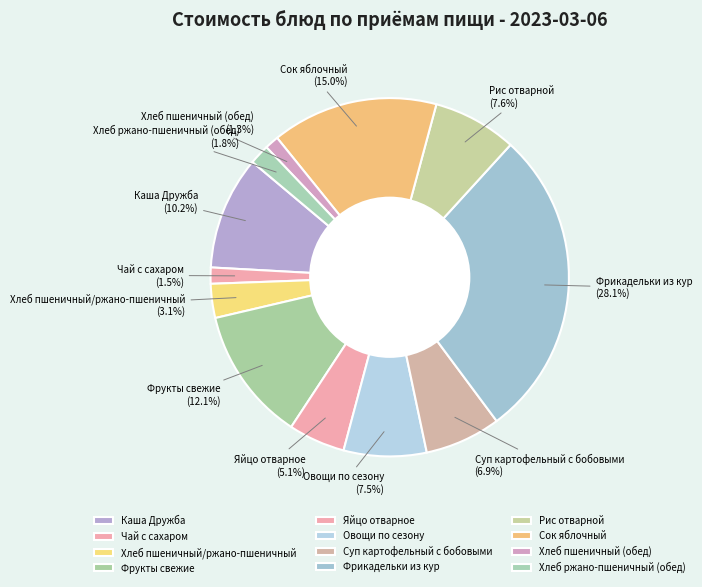

To the nearest percent, what is the average slice percentage?

8%